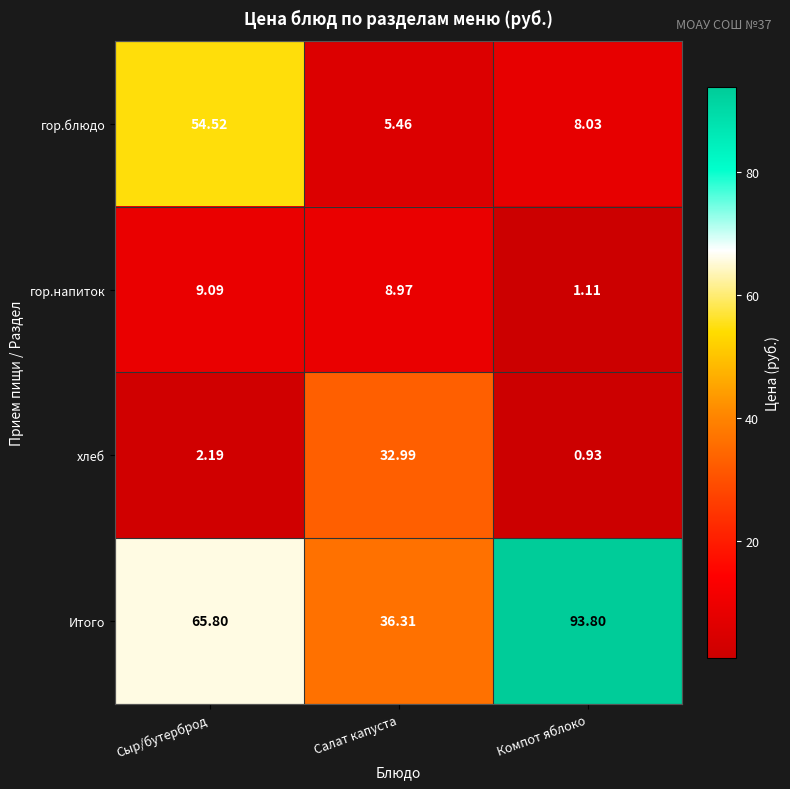

How many categories are shown in the chart?

3